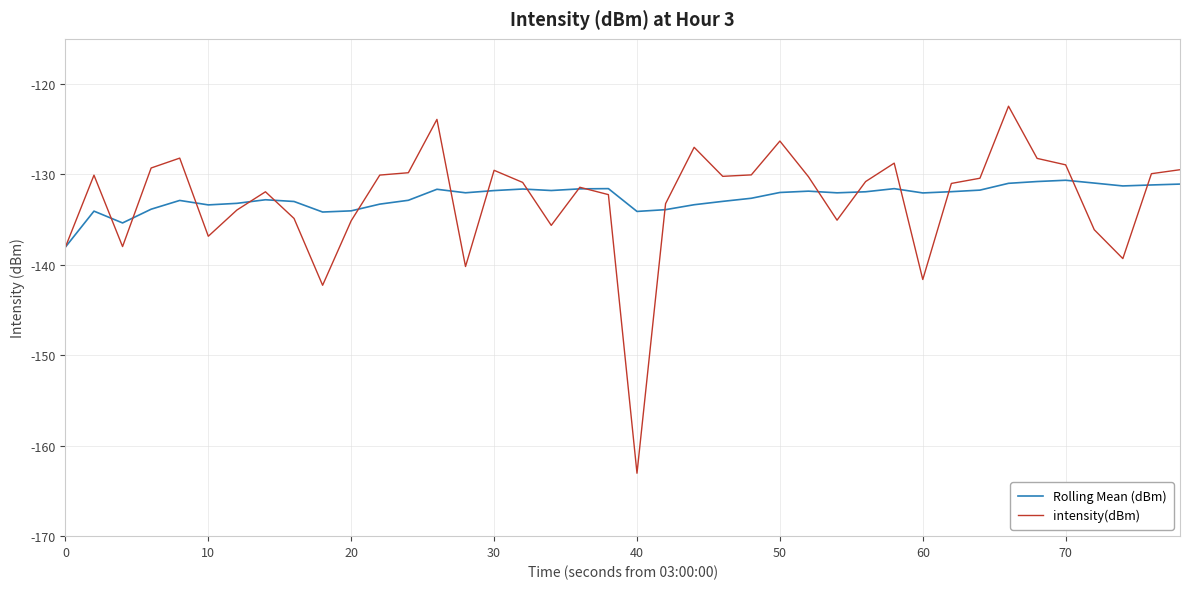

Rank the series by their maximum value, from highest to lowest.

intensity(dBm), Rolling Mean (dBm)